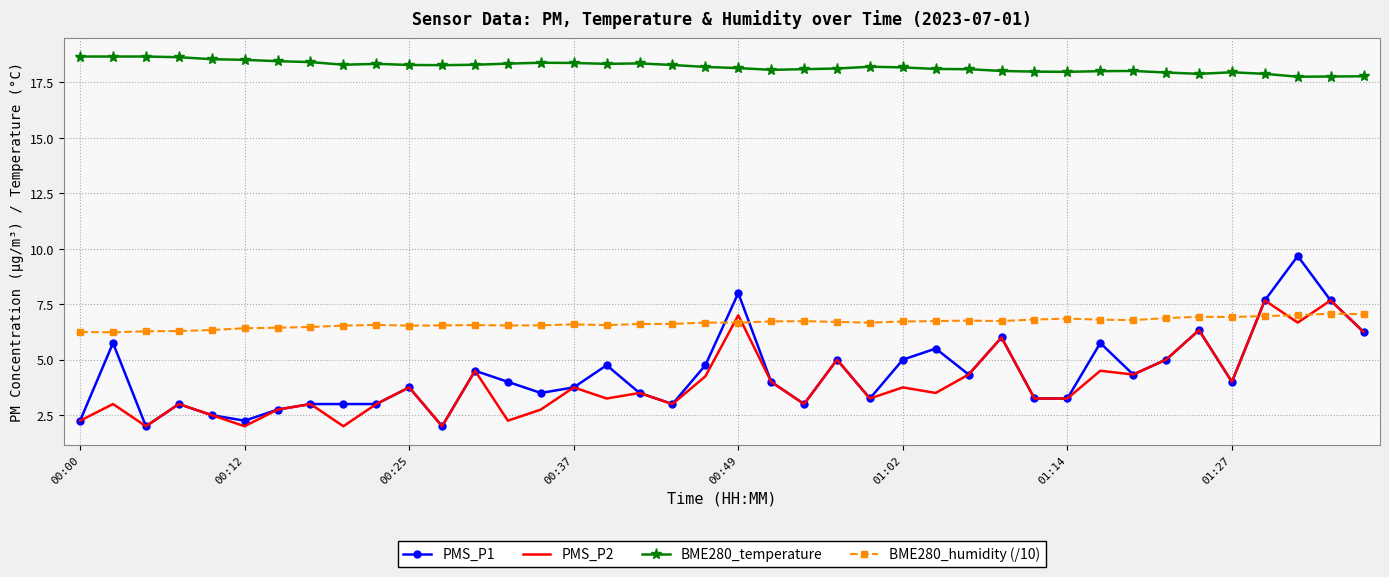

Which series has the largest range (max minus min)?

PMS_P1